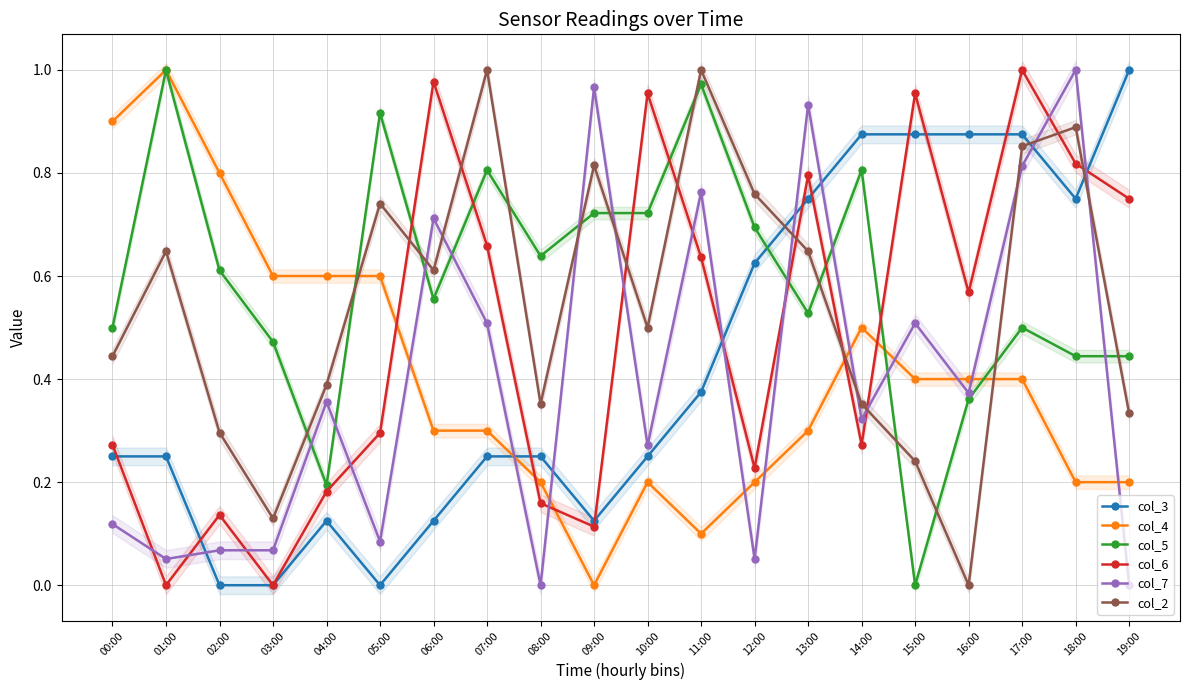

What is the average value of the col_5 series?

0.6